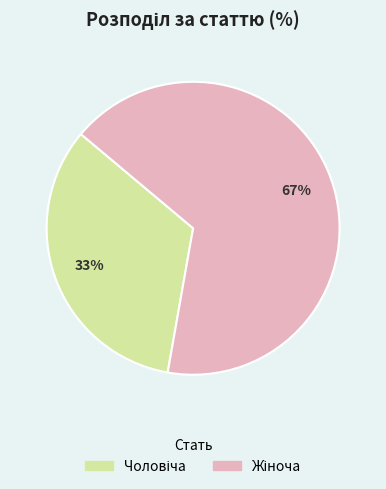

Is there any slice that represents more than half of the pie?

Yes